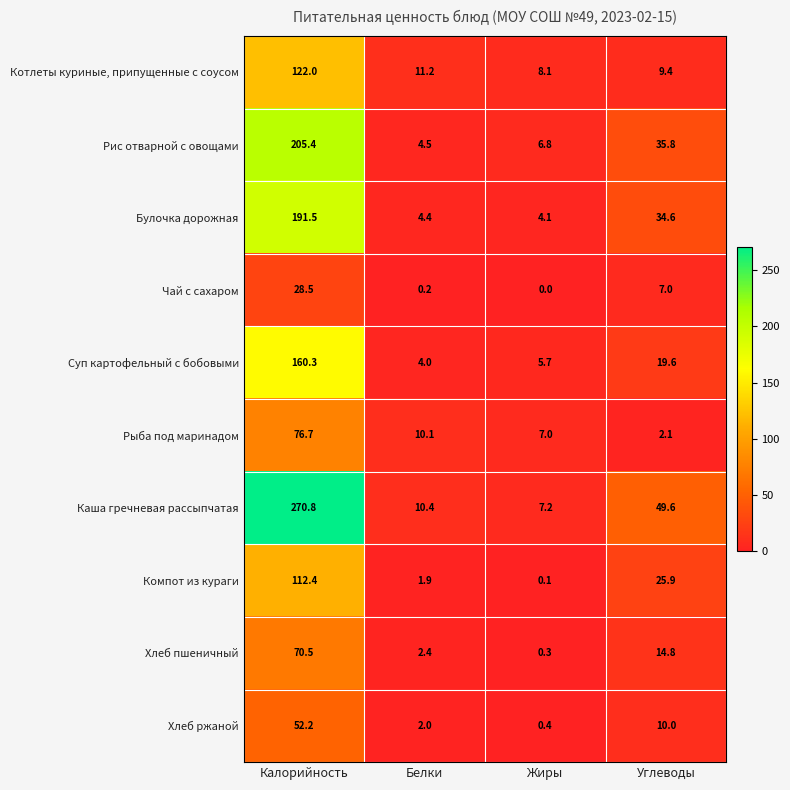

What is the spread (max minus min) of values at Белки?

11.0